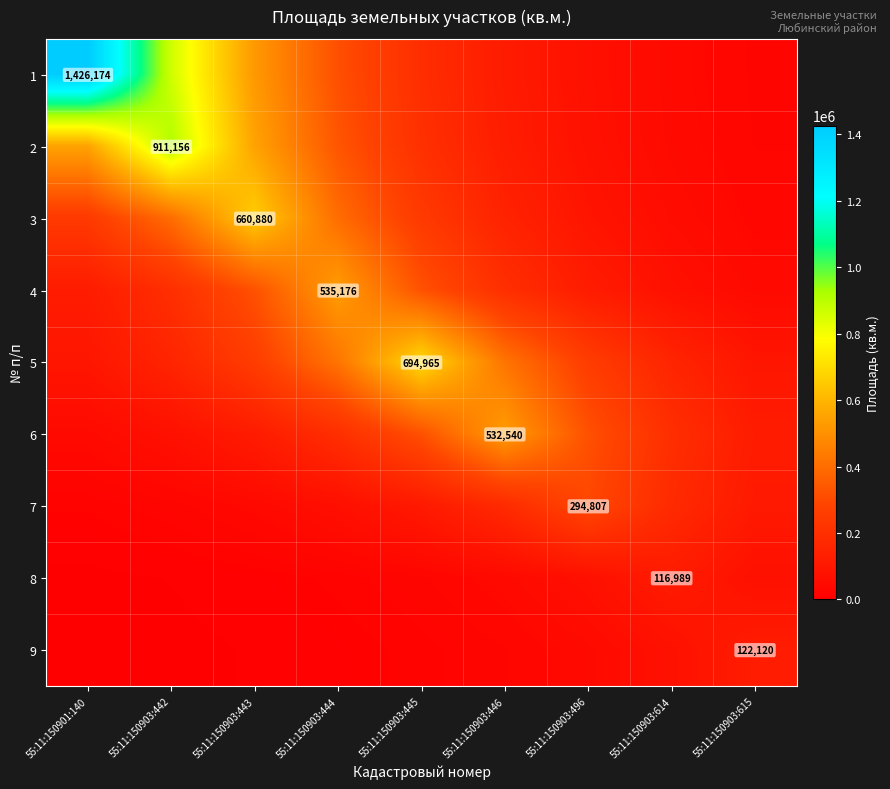

What is the sum of all 1 values?

3584347.0